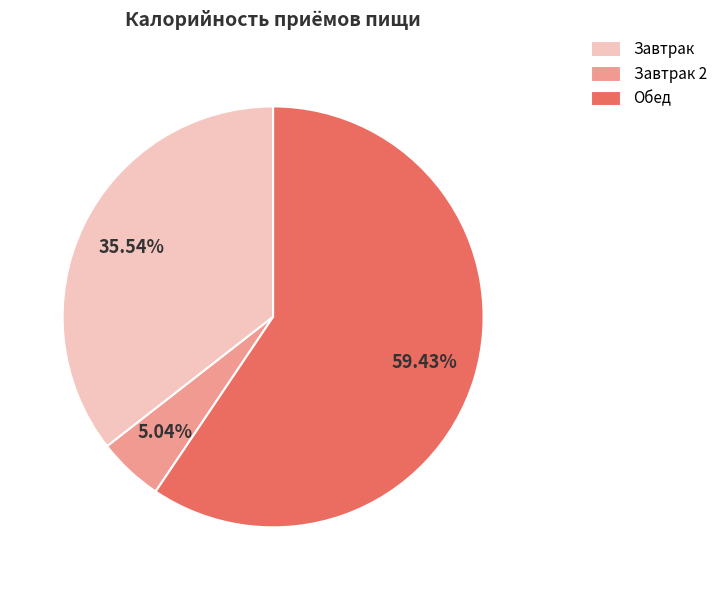

Does any single category account for the majority?

Yes